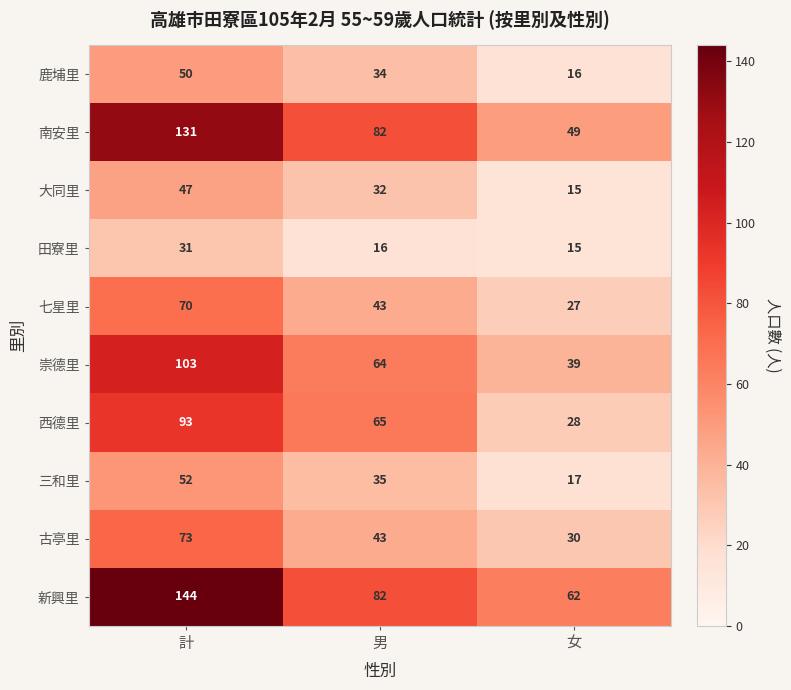

At how many categories does at least one series exceed 70?

2